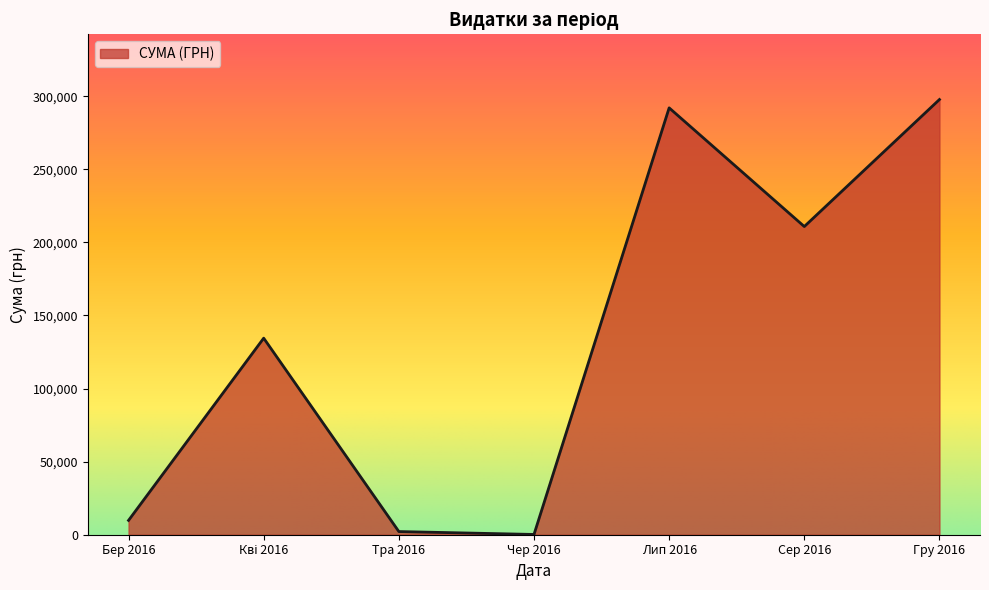

Is it true that the value at Гру 2016 is 63647.4?

False